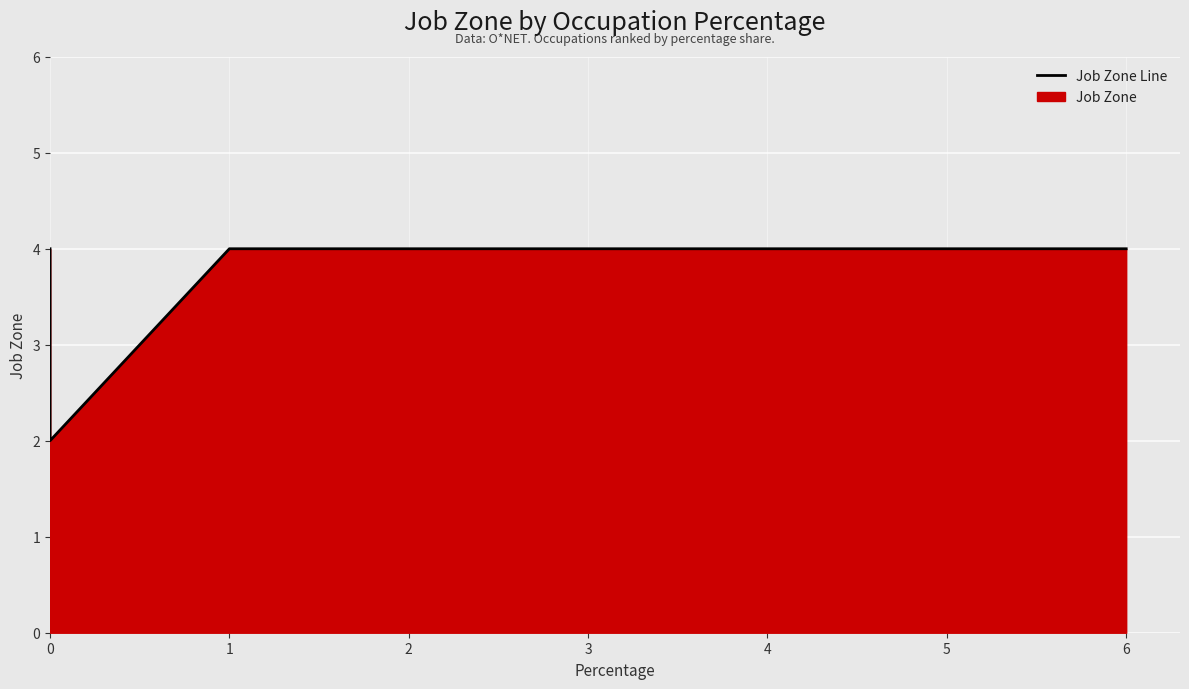

The chart shows a value of 4 at 1. True or false?

True